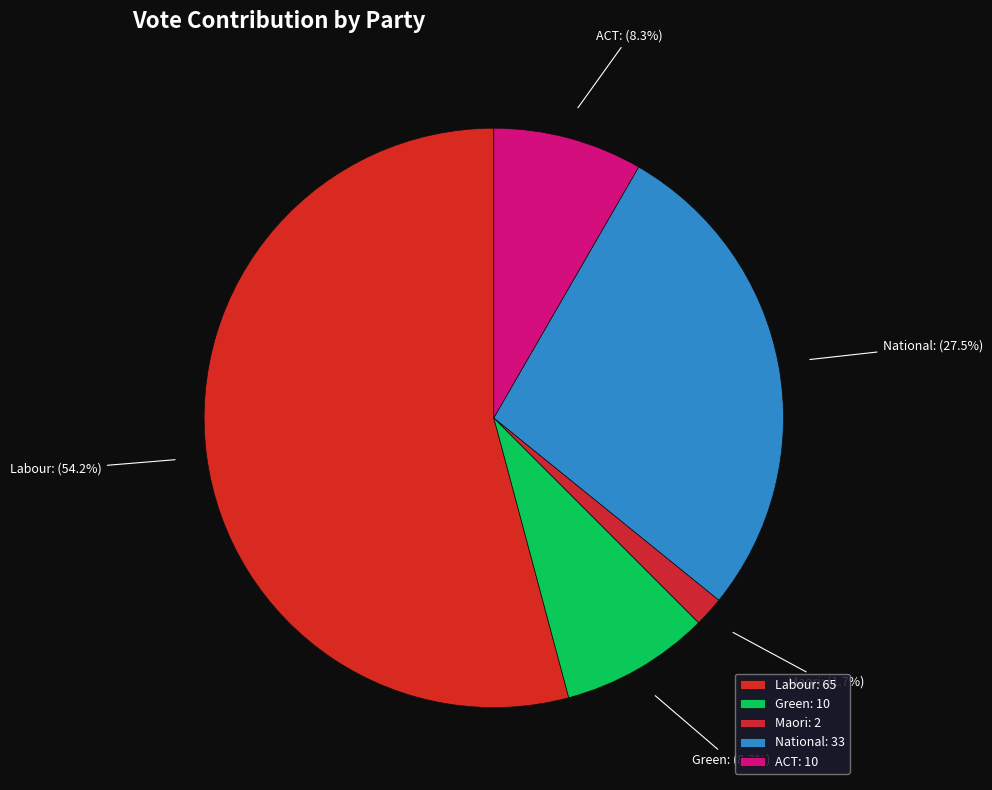

Is it true that ACT is 22% of the pie?

False